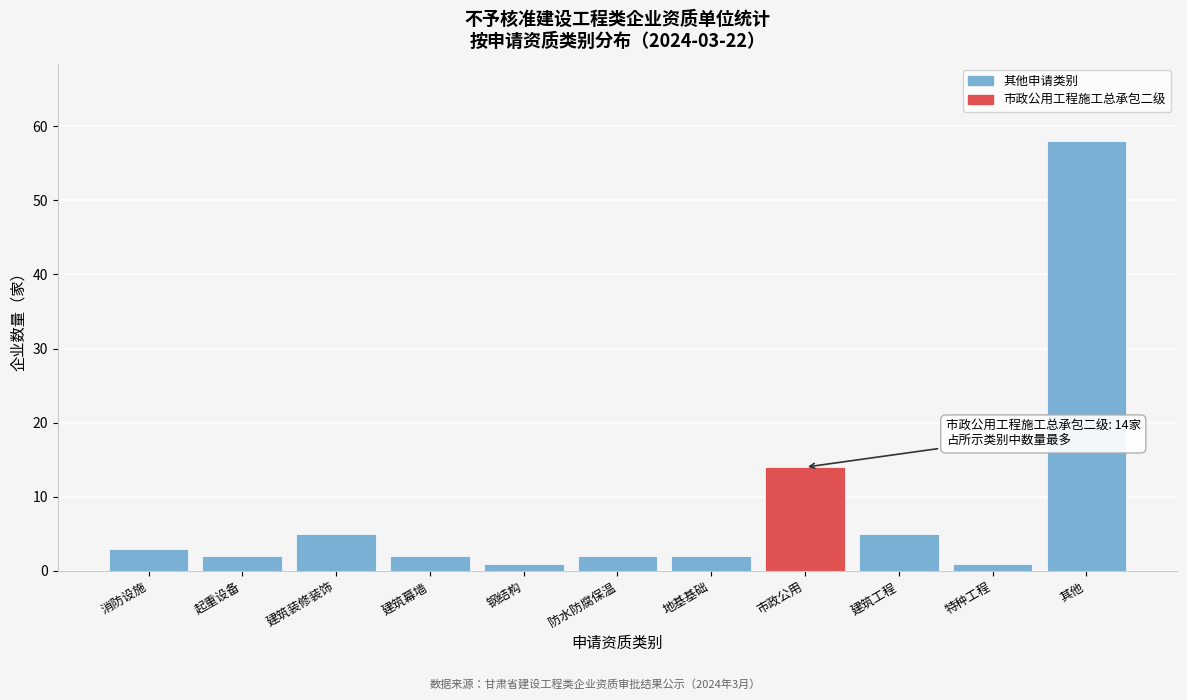

Reading left to right, list all the values displayed in this chart.

消防设施=3	起重设备=2	建筑装修装饰=5	建筑幕墙=2	钢结构=1	防水防腐保温=2	地基基础=2	市政公用=14	建筑工程=5	特种工程=1	其他=58